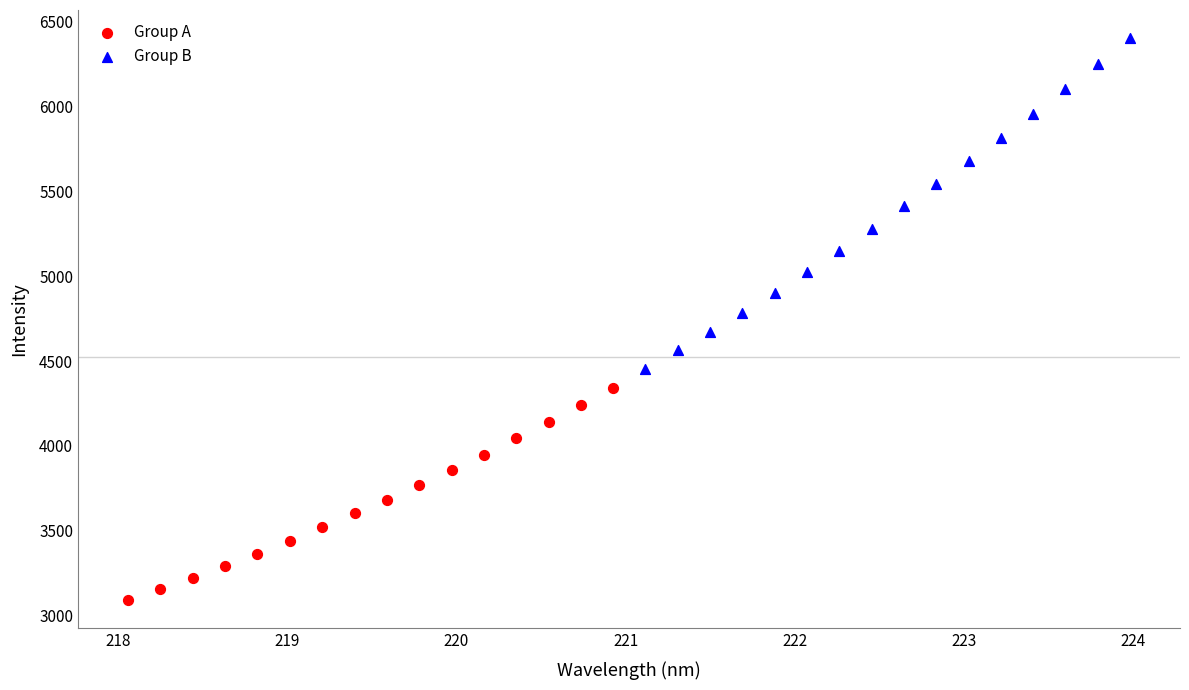

Which series contains the lowest Y value?

Group A